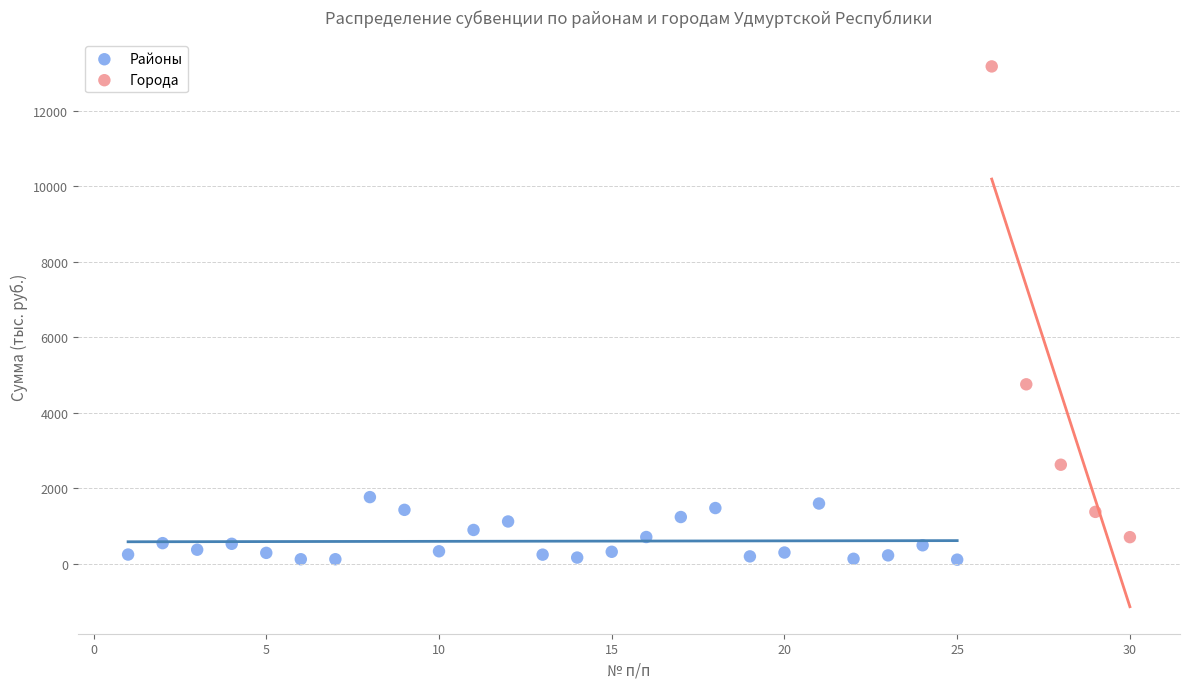

Which series reaches the maximum Y coordinate?

Города